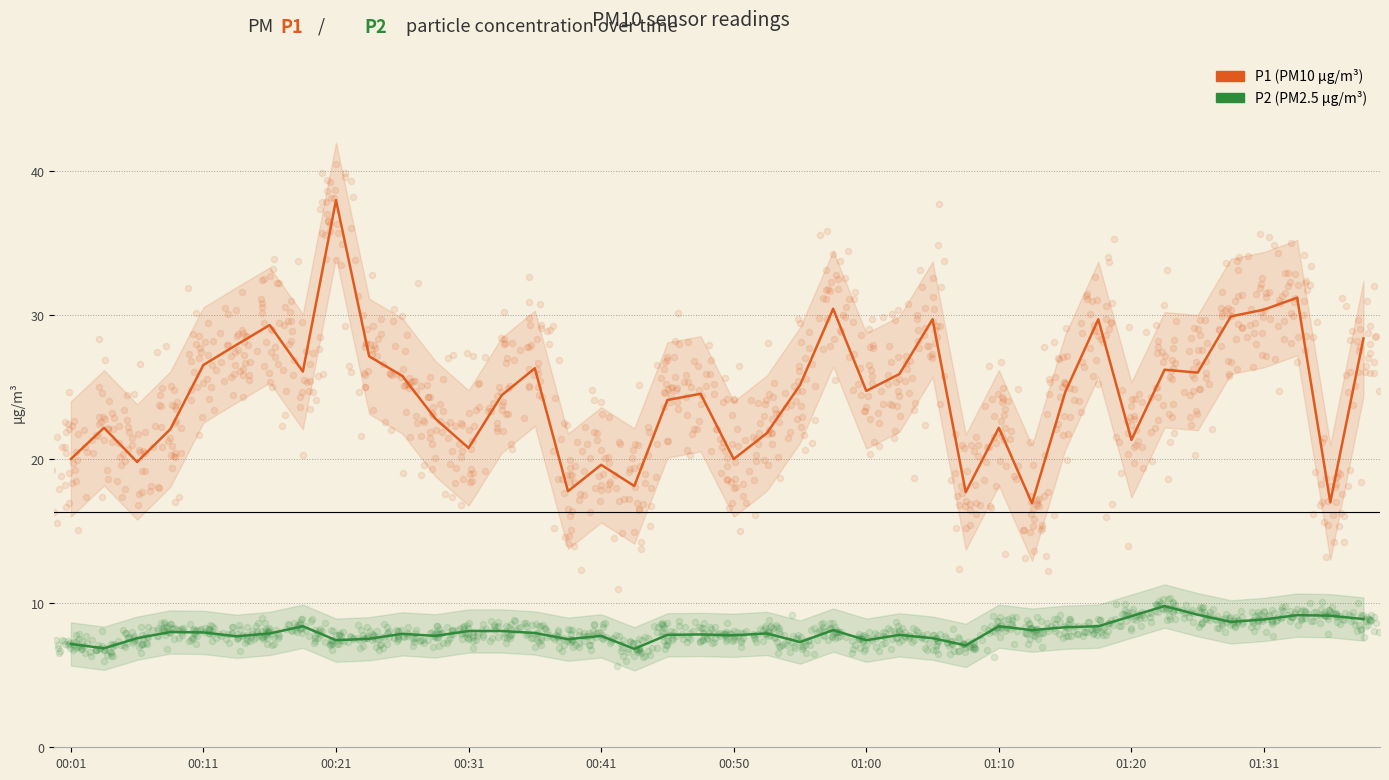

What is the total value across all series at 30?

33.0